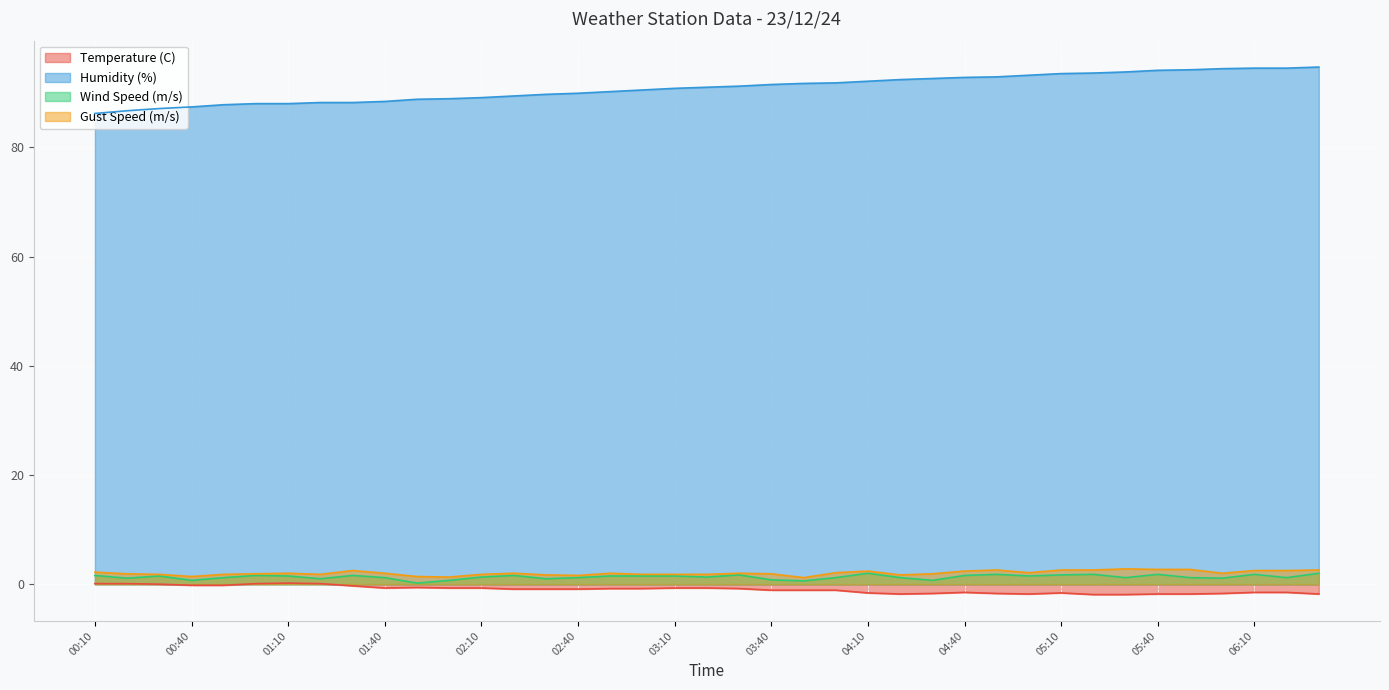

How many interior local valleys does the Temperature (C) series have?

3